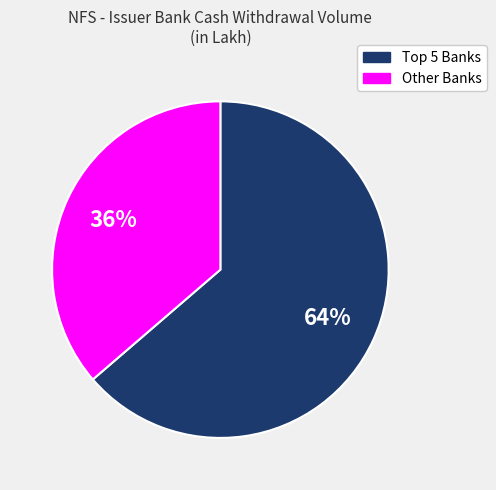

How many segments does this pie chart have?

2